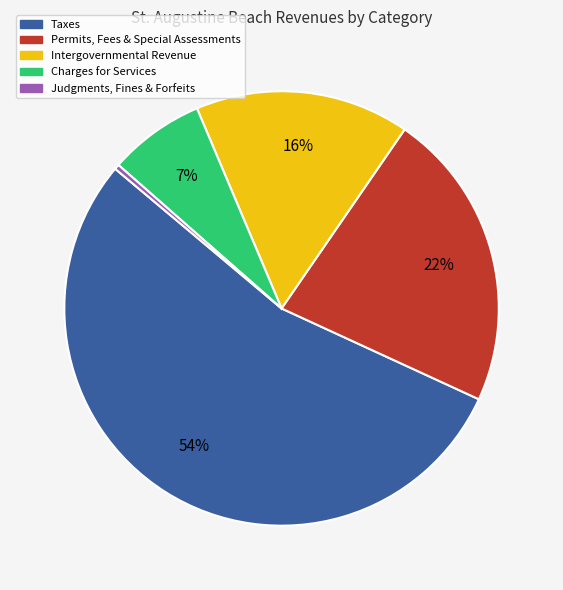

Does any single category account for the majority?

Yes